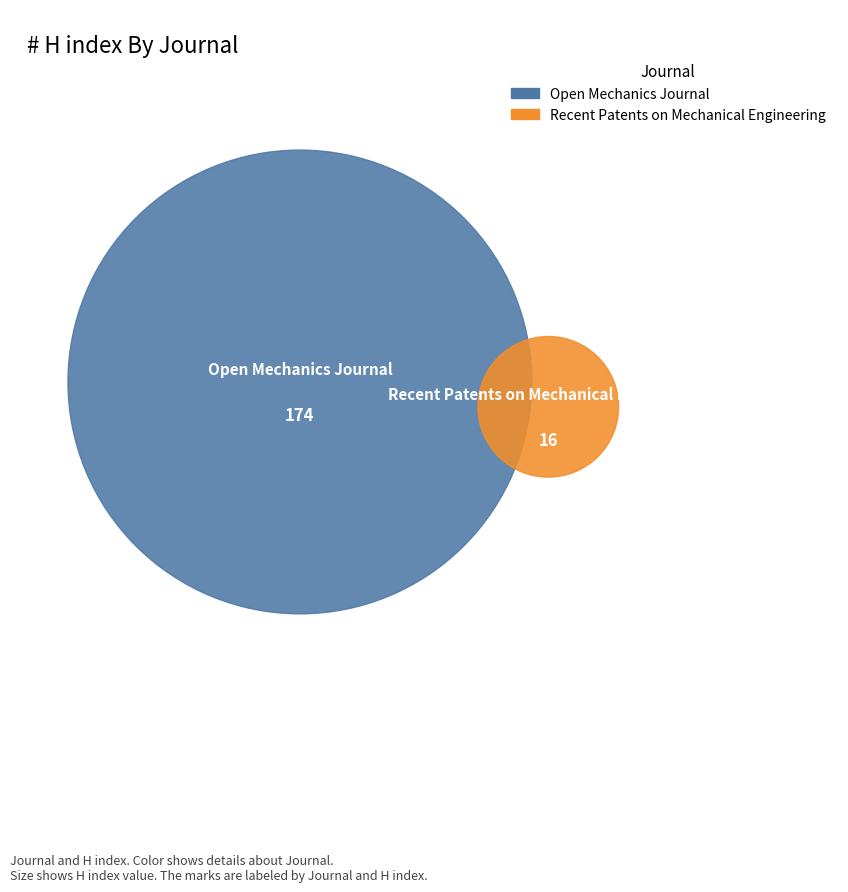

Rank the categories by value from lowest to highest.

Recent Patents on Mechanical Engineering, Open Mechanics Journal